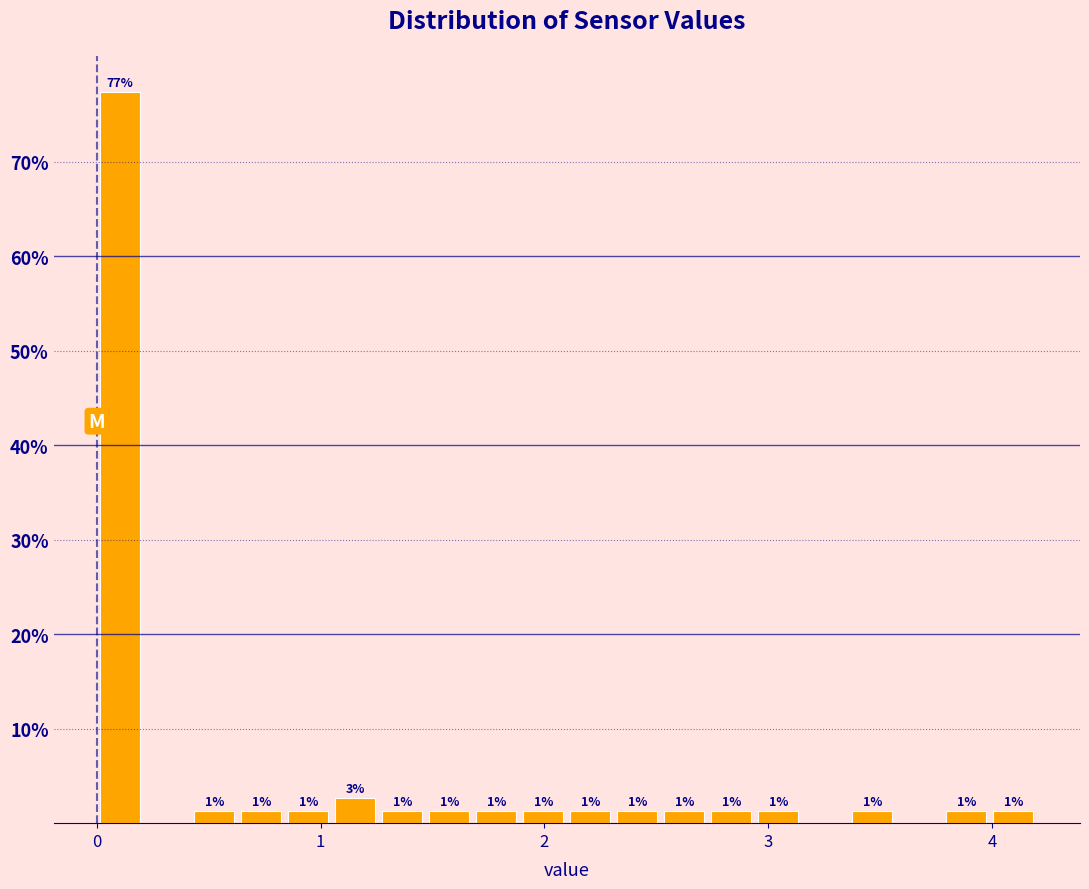

Around what value on the x-axis is the tallest bar? Give the approximate position of its centre, as read against the axis.

0.1